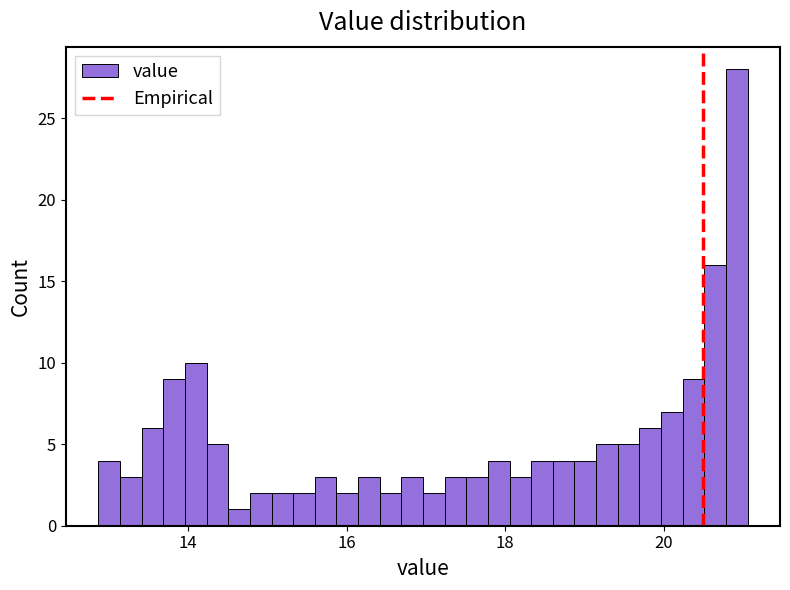

Around what value on the x-axis is the tallest bar? Give the approximate position of its centre, as read against the axis.

21.0